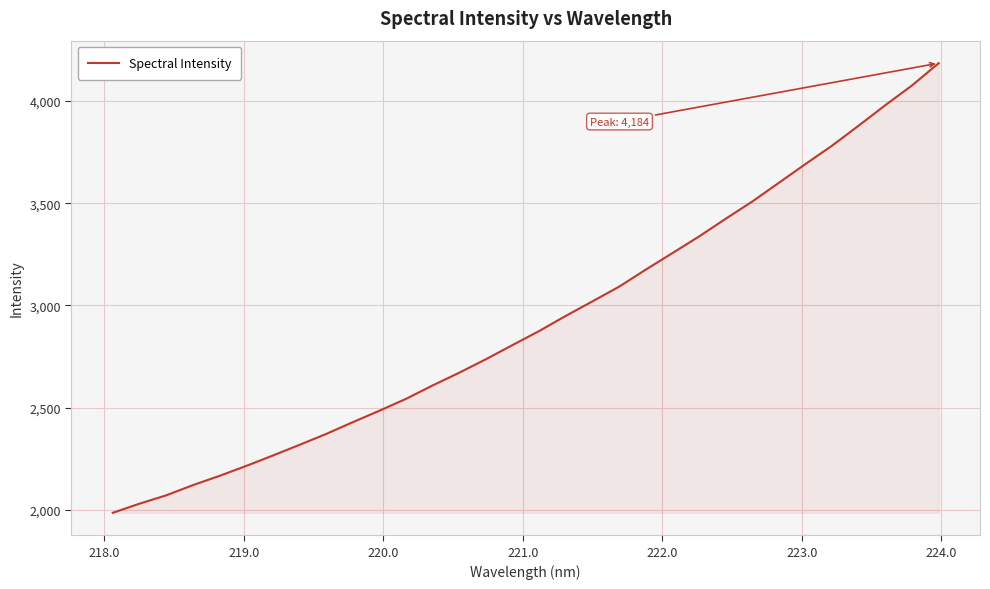

What is the maximum value shown in the chart?

4184.3